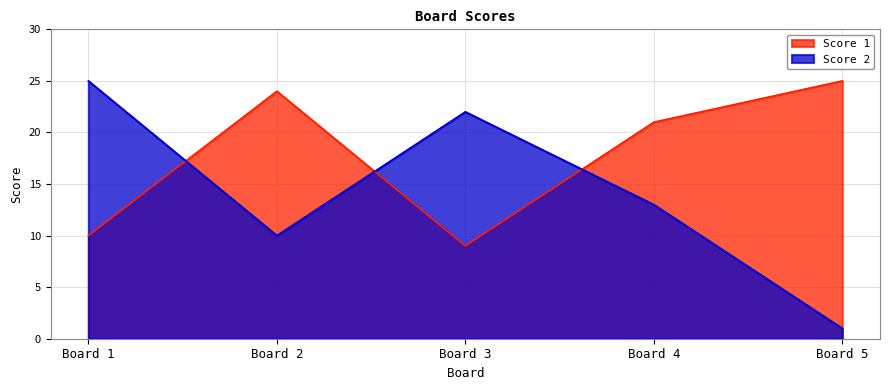

The value of Score 1 at Board 3 is 9. True or false?

True